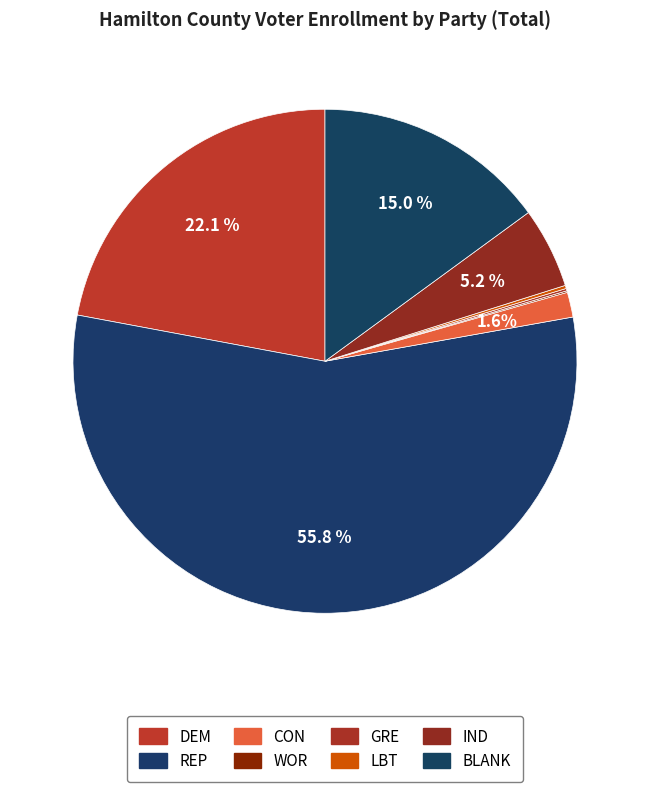

What is the smallest slice in the pie chart?

WOR